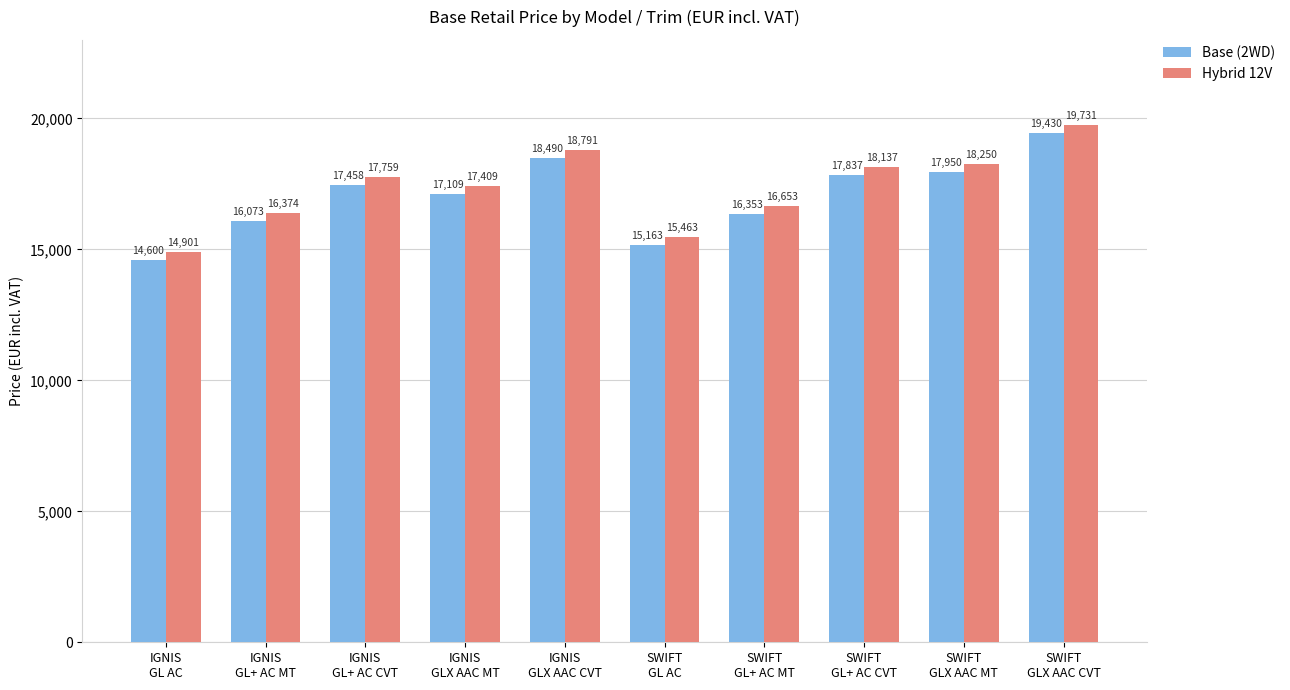

What is the difference between the maximum and second lowest values in the Hybrid 12V series?

4267.6